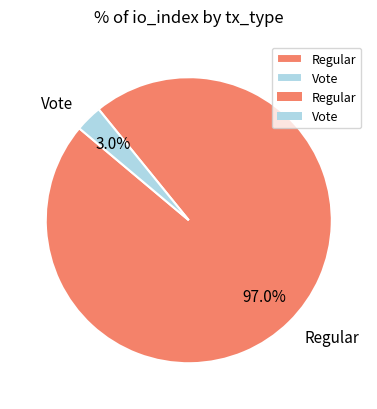

What is the largest slice in the pie chart?

Regular